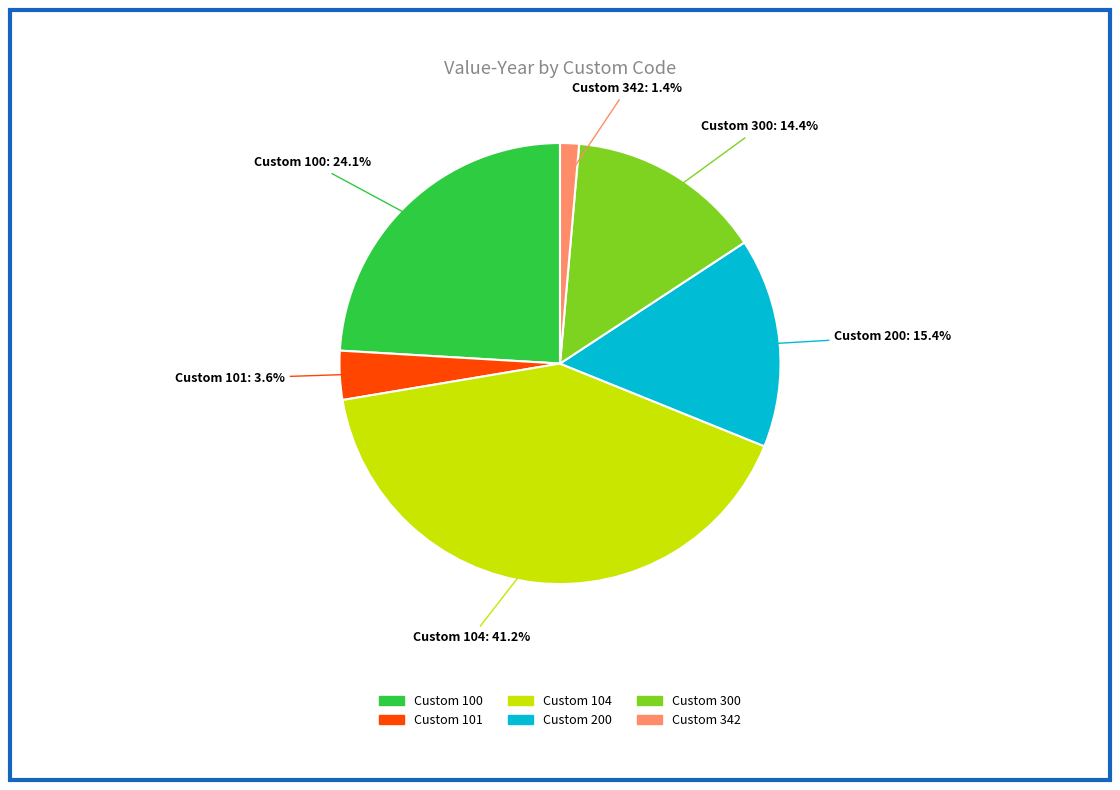

To the nearest percent, what portion does Custom 104 represent?

41%